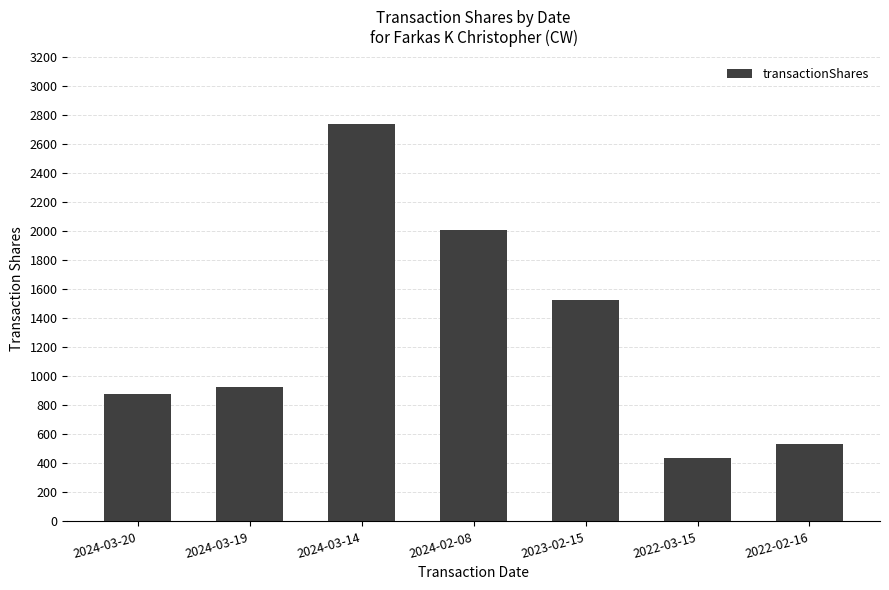

What is the label of the 1st bar from the right?

2022-02-16